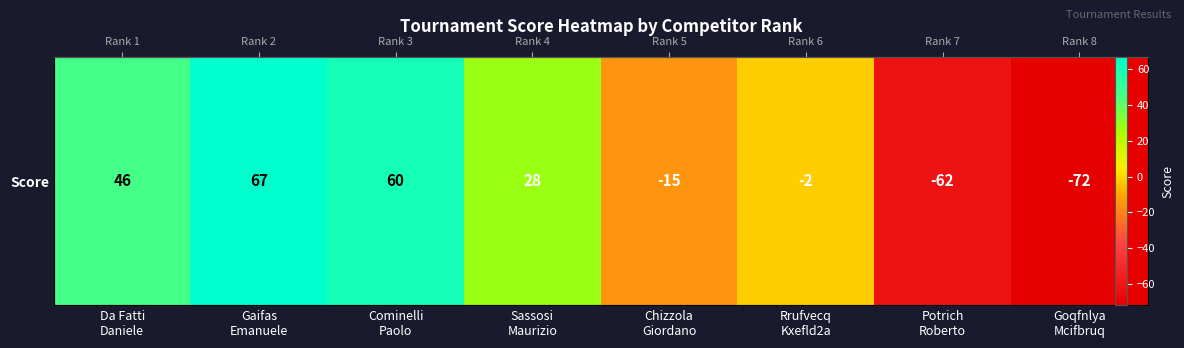

Reading right to left, list all the values displayed in this chart.

Goqfnlya
Mcifbruq=-72	Potrich
Roberto=-62	Rrufvecq
Kxefld2a=-2	Chizzola
Giordano=-15	Sassosi
Maurizio=28	Cominelli
Paolo=60	Gaifas
Emanuele=67	Da Fatti
Daniele=46